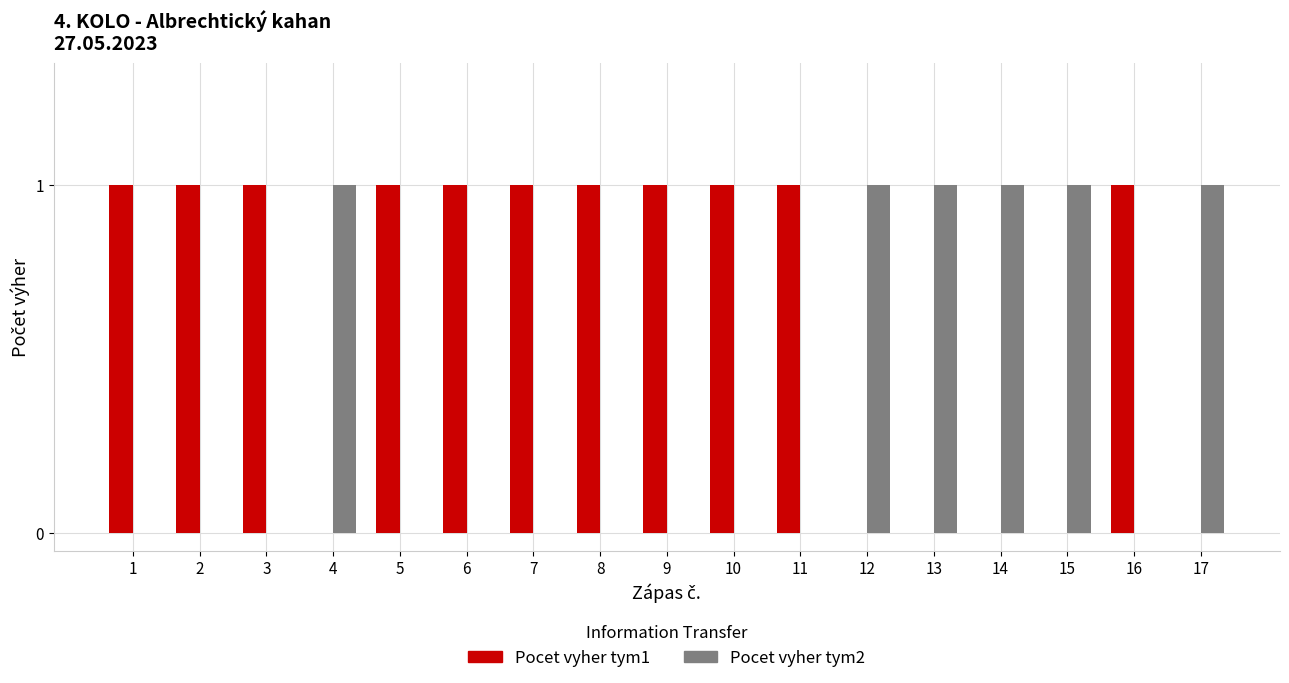

Count the number of categories in the chart.

17